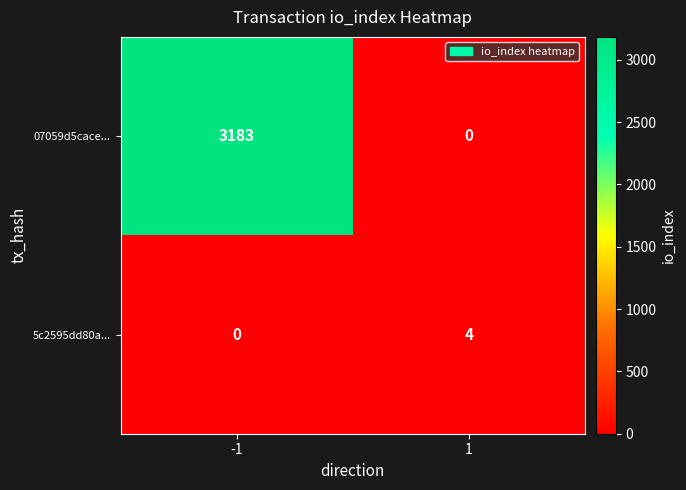

List the series in order of their peak value, lowest first.

5c2595dd80a..., 07059d5cace...